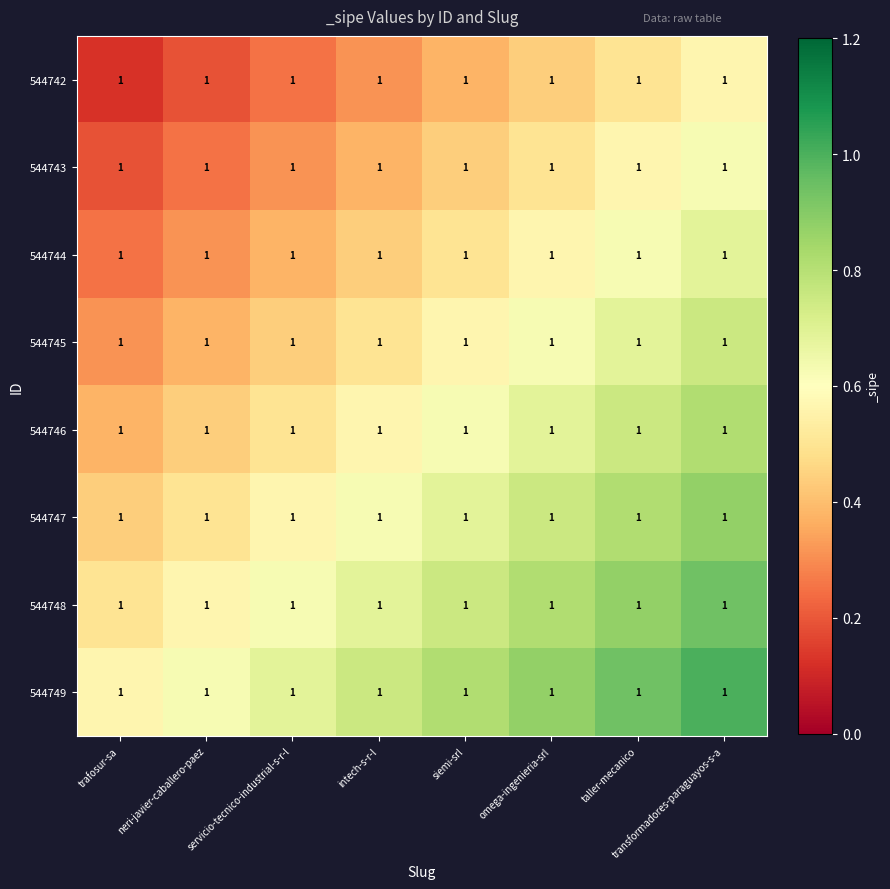

Reading left to right, what are all the values shown in this chart?

544742: trafosur-sa=1.0	neri-javier-caballero-paez=1.0	servicio-tecnico-industrial-s-r-l=1.0	intech-s-r-l=1.0	siemi-srl=1.0	omega-ingenieria-srl=1.0	taller-mecanico=1.0	transformadores-paraguayos-s-a=1.0
544743: trafosur-sa=1.0	neri-javier-caballero-paez=1.0	servicio-tecnico-industrial-s-r-l=1.0	intech-s-r-l=1.0	siemi-srl=1.0	omega-ingenieria-srl=1.0	taller-mecanico=1.0	transformadores-paraguayos-s-a=1.0
544744: trafosur-sa=1.0	neri-javier-caballero-paez=1.0	servicio-tecnico-industrial-s-r-l=1.0	intech-s-r-l=1.0	siemi-srl=1.0	omega-ingenieria-srl=1.0	taller-mecanico=1.0	transformadores-paraguayos-s-a=1.0
544745: trafosur-sa=1.0	neri-javier-caballero-paez=1.0	servicio-tecnico-industrial-s-r-l=1.0	intech-s-r-l=1.0	siemi-srl=1.0	omega-ingenieria-srl=1.0	taller-mecanico=1.0	transformadores-paraguayos-s-a=1.0
544746: trafosur-sa=1.0	neri-javier-caballero-paez=1.0	servicio-tecnico-industrial-s-r-l=1.0	intech-s-r-l=1.0	siemi-srl=1.0	omega-ingenieria-srl=1.0	taller-mecanico=1.0	transformadores-paraguayos-s-a=1.0
544747: trafosur-sa=1.0	neri-javier-caballero-paez=1.0	servicio-tecnico-industrial-s-r-l=1.0	intech-s-r-l=1.0	siemi-srl=1.0	omega-ingenieria-srl=1.0	taller-mecanico=1.0	transformadores-paraguayos-s-a=1.0
544748: trafosur-sa=1.0	neri-javier-caballero-paez=1.0	servicio-tecnico-industrial-s-r-l=1.0	intech-s-r-l=1.0	siemi-srl=1.0	omega-ingenieria-srl=1.0	taller-mecanico=1.0	transformadores-paraguayos-s-a=1.0
544749: trafosur-sa=1.0	neri-javier-caballero-paez=1.0	servicio-tecnico-industrial-s-r-l=1.0	intech-s-r-l=1.0	siemi-srl=1.0	omega-ingenieria-srl=1.0	taller-mecanico=1.0	transformadores-paraguayos-s-a=1.0